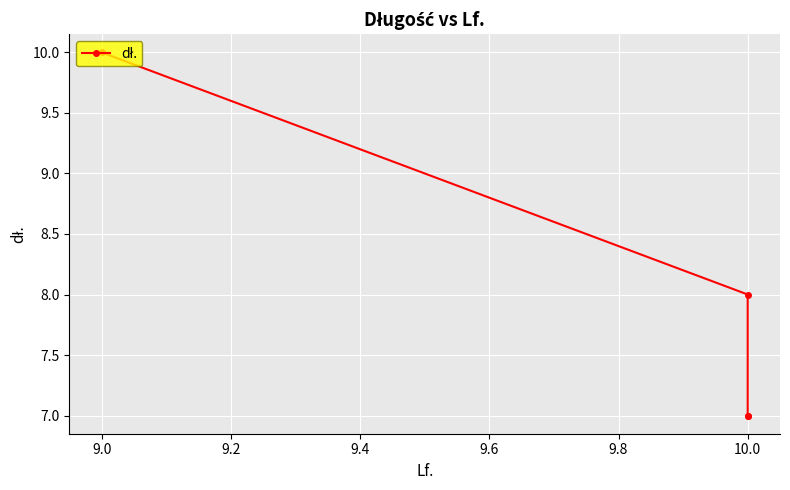

Is it true that the value at 10.0 is 12?

False